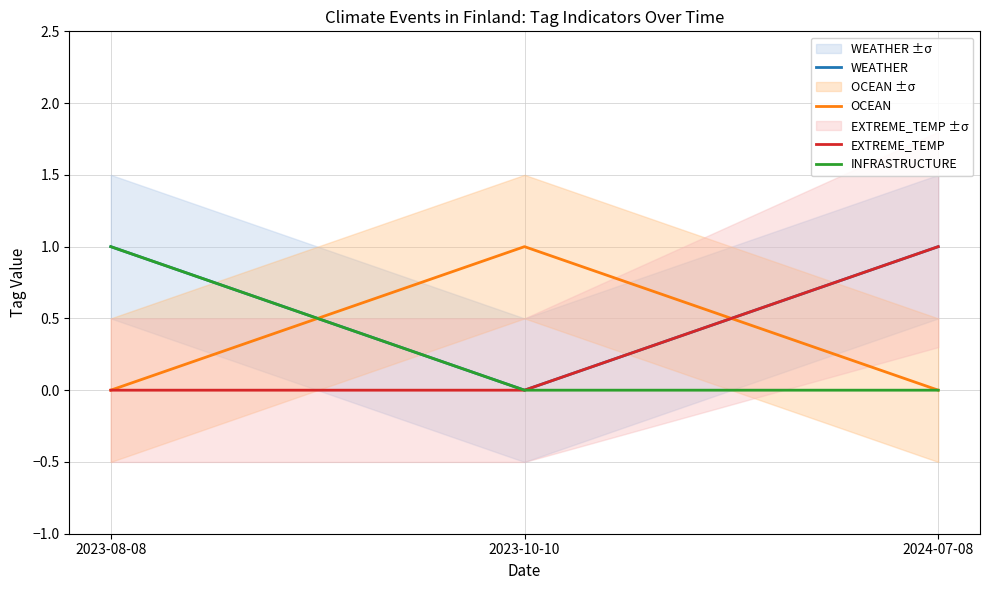

Is the value of INFRASTRUCTURE at 2024-07-08 greater than the value of WEATHER at 2023-10-10?

No